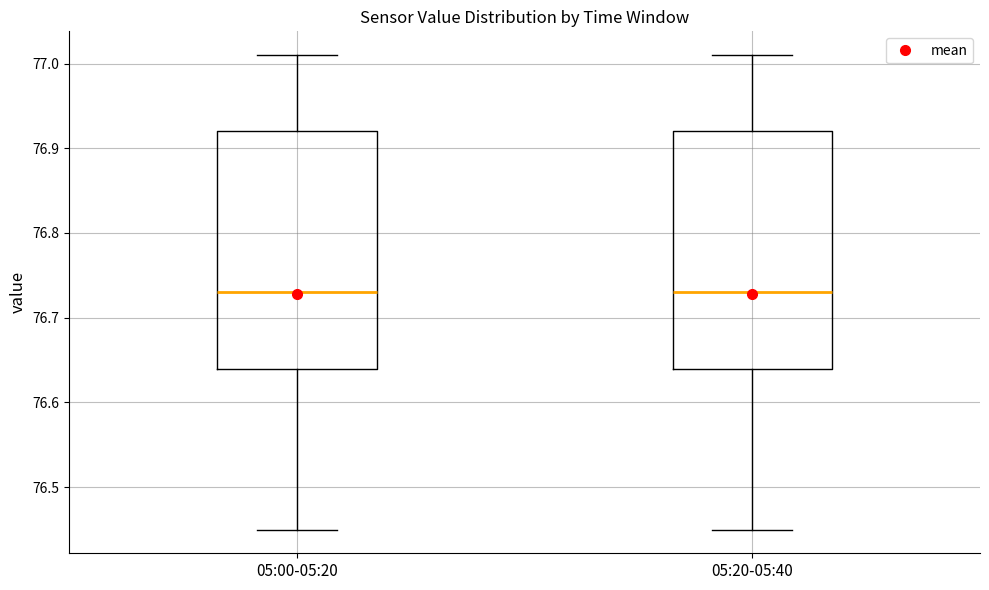

Reading left to right, transcribe this box plot: for each box, give where its median line is, the range the box spans, and where its two whiskers end, as read against the y-axis. The values are not printed on the chart, so give them approximately, as read against the axis.

05:00-05:20: median 76.73, box 76.64 to 76.92, whiskers 76.45 to 77.01
05:20-05:40: median 76.73, box 76.64 to 76.92, whiskers 76.45 to 77.01